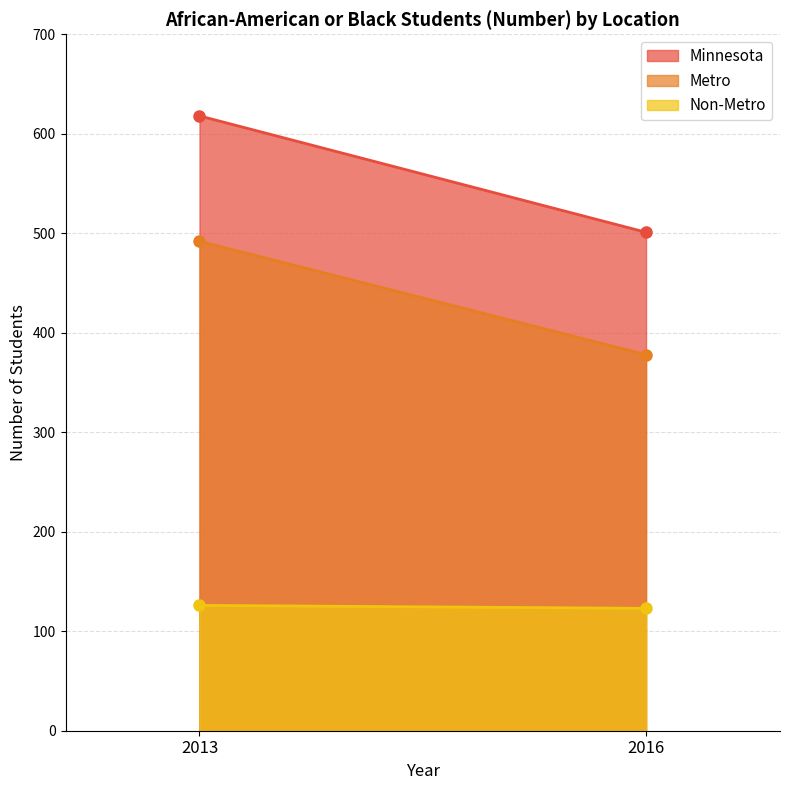

Between 2013 and 2016, which is larger?

2013